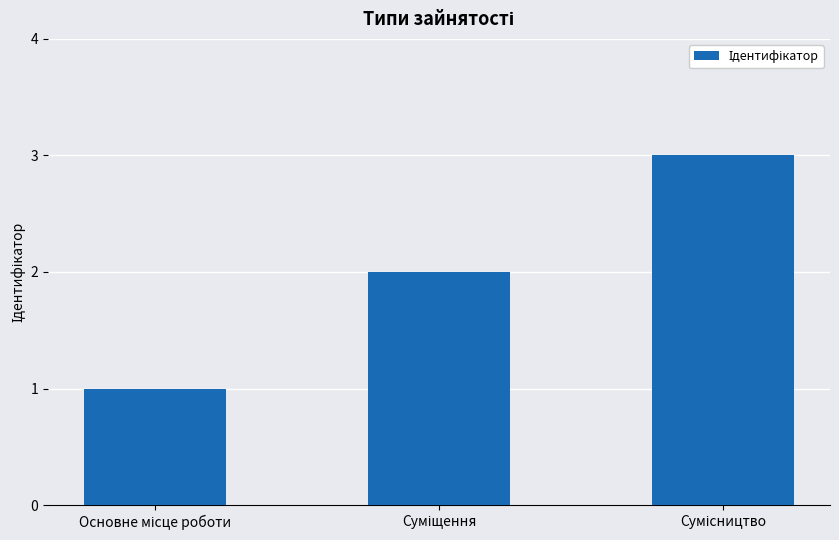

What is the sum of all values?

6